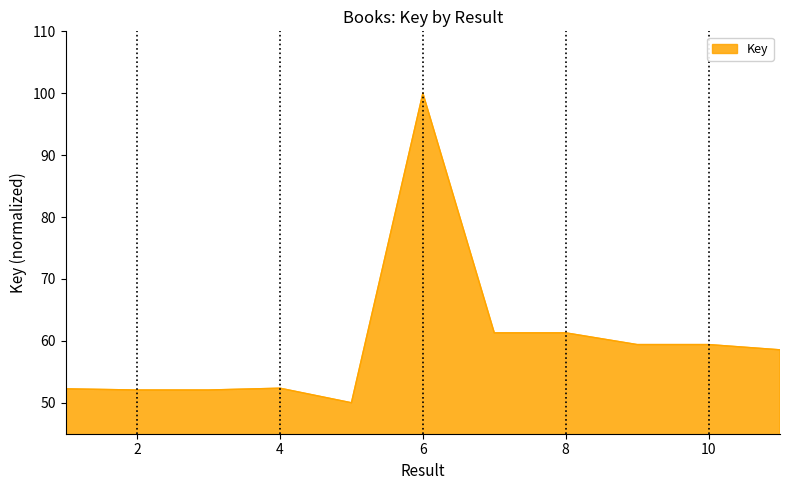

What is the difference between the maximum and minimum values?

50.0